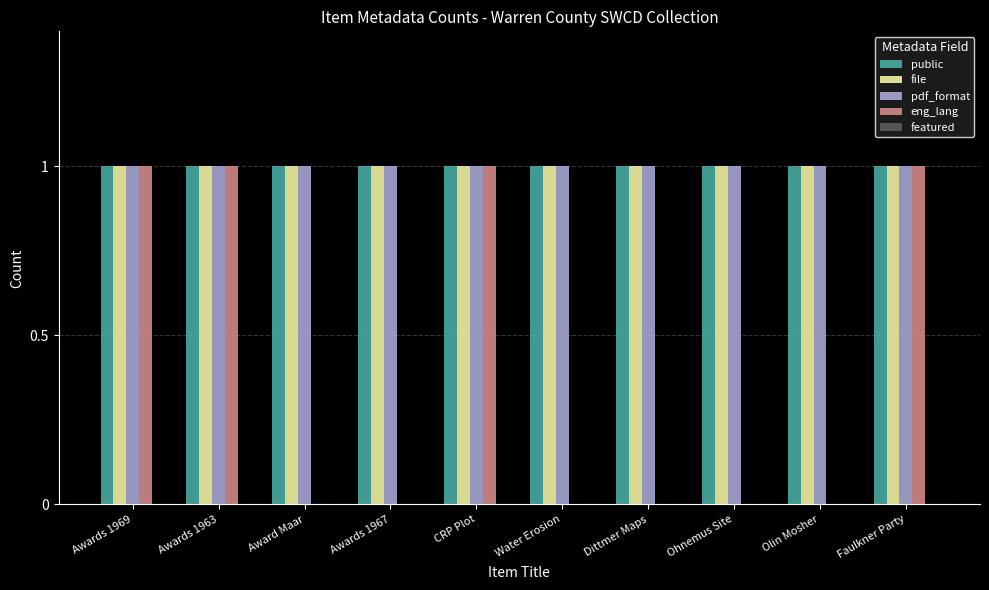

What is the spread (max minus min) of values at Awards 1963?

0